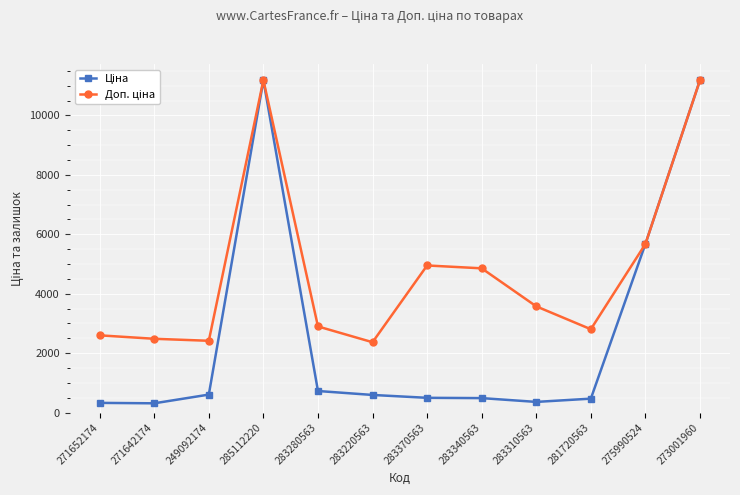

What is the label of the 9th point from the left?

283310563